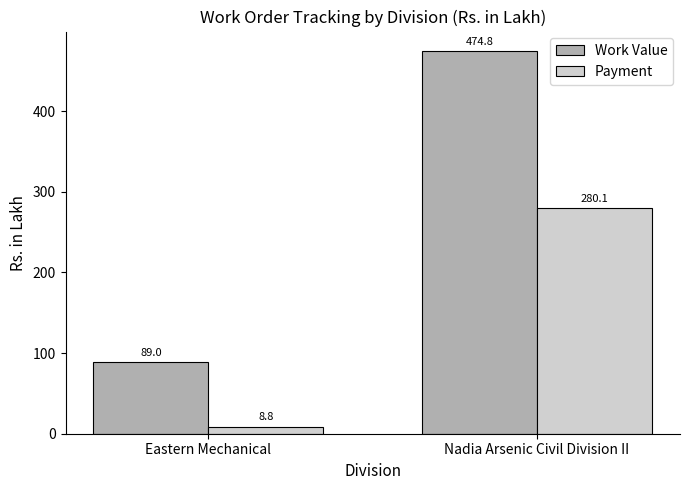

How many bars are there in total?

4